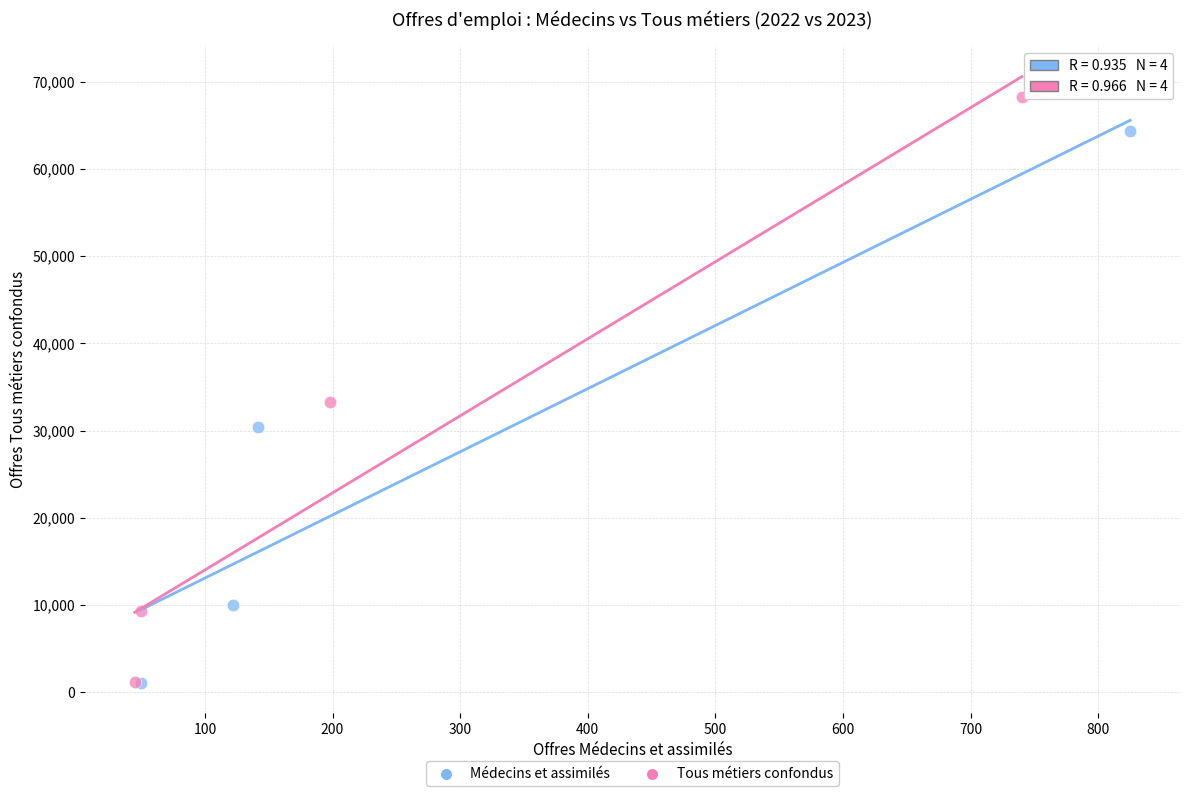

Which series reaches the maximum Y coordinate?

Tous métiers confondus